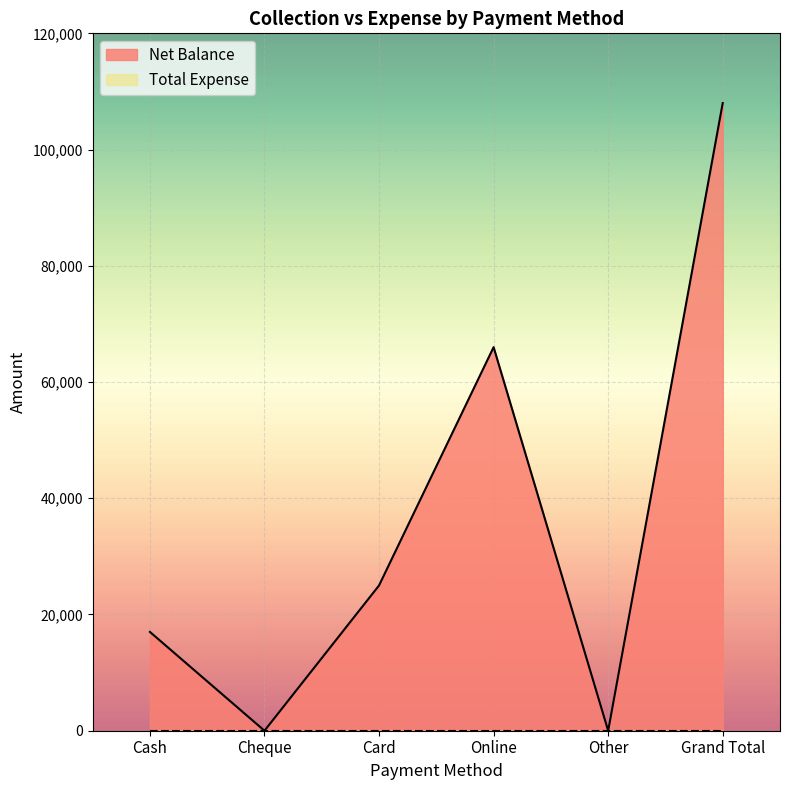

How many series are shown in this chart?

2